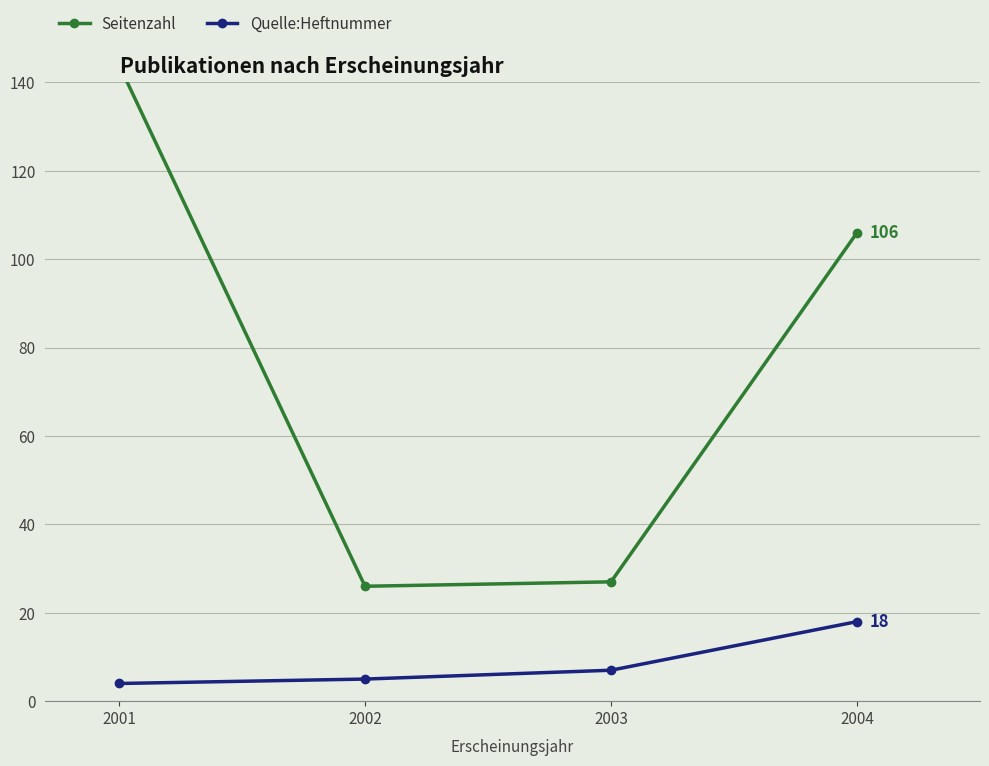

True or false: Seitenzahl and Quelle:Heftnummer cross at least once.

False